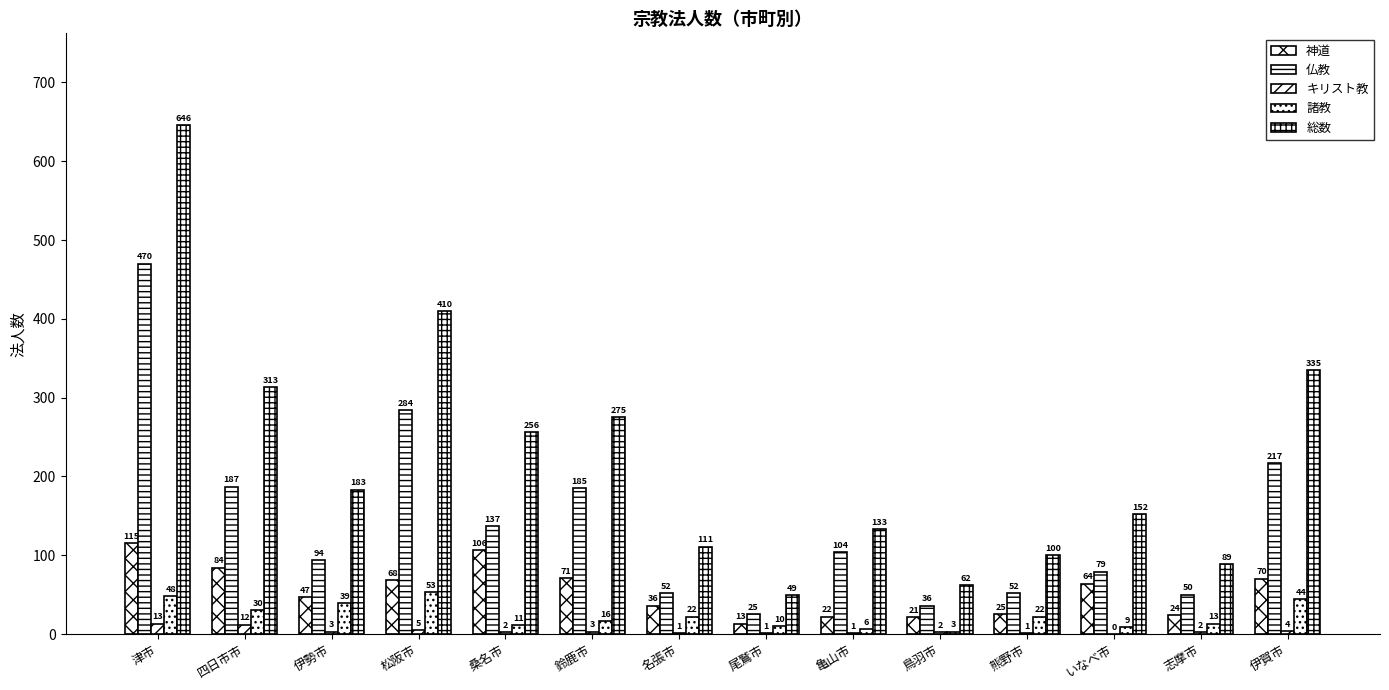

At how many categories does at least one series exceed 466?

1